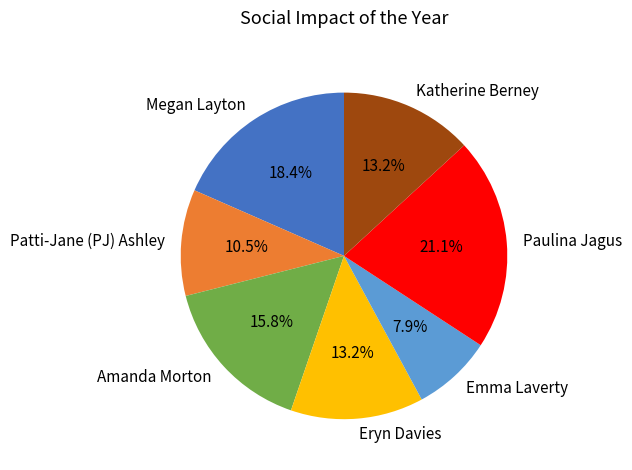

Does Amanda Morton represent more than half of the total?

No